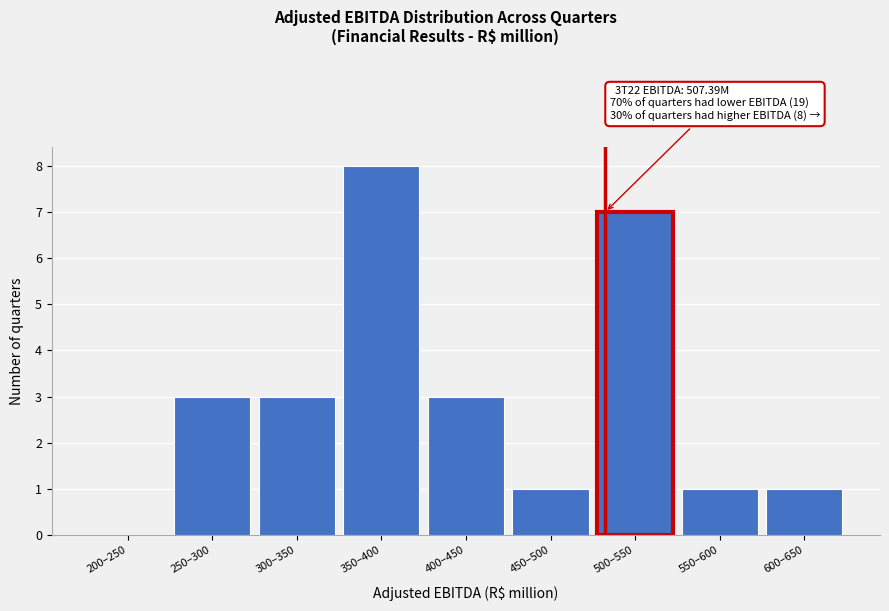

Reading left to right, transcribe all the data shown in this chart.

200–250=0	250–300=3	300–350=3	350–400=8	400–450=3	450–500=1	500–550=7	550–600=1	600–650=1